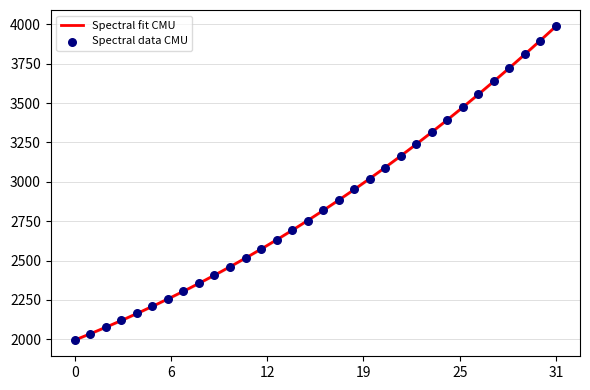

What is the change in value from 218.0596 to 220.3533?

+579.4